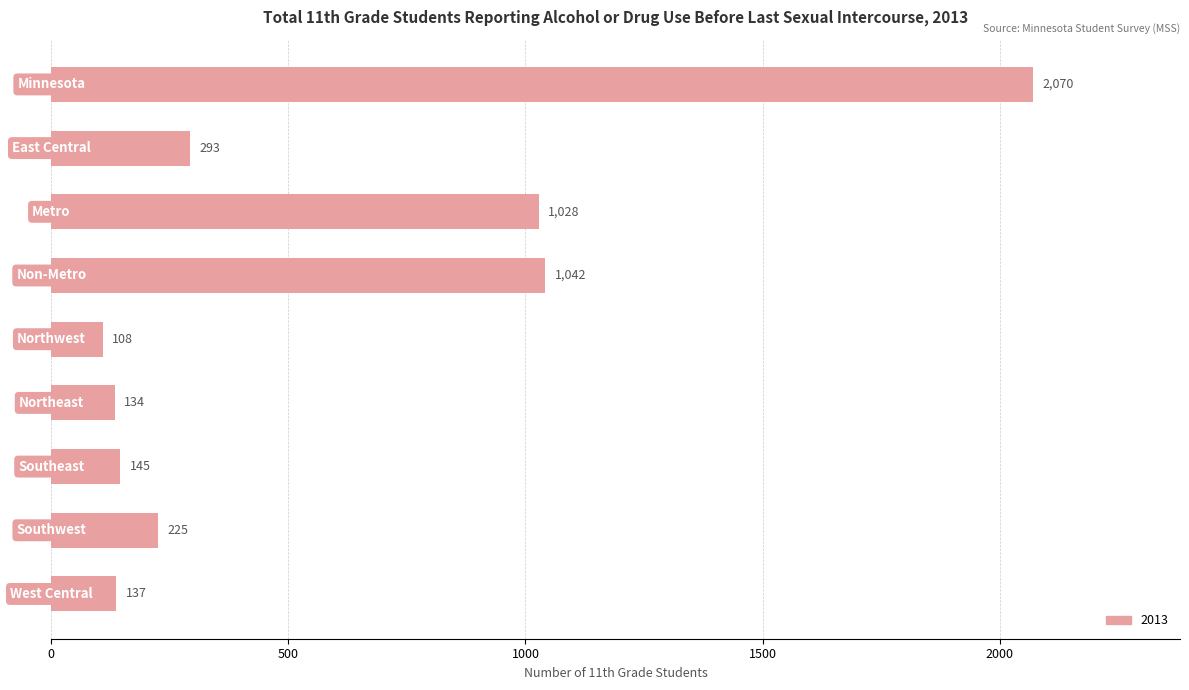

Reading top to bottom, list all the values displayed in this chart.

2070	293	1028	1042	108	134	145	225	137